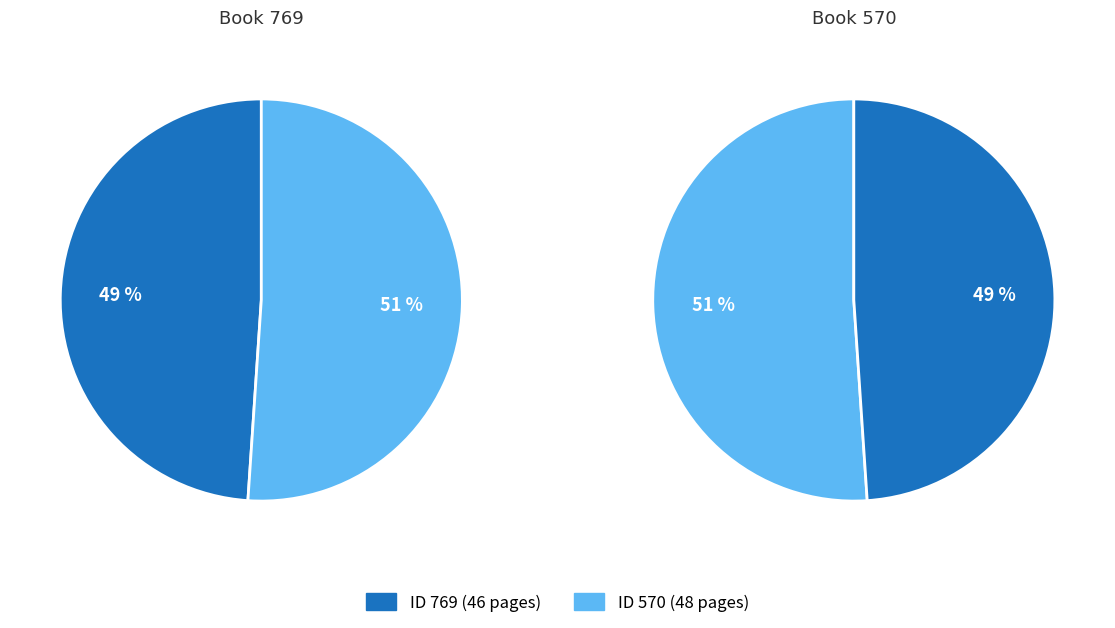

What is the smallest slice in the pie chart?

769